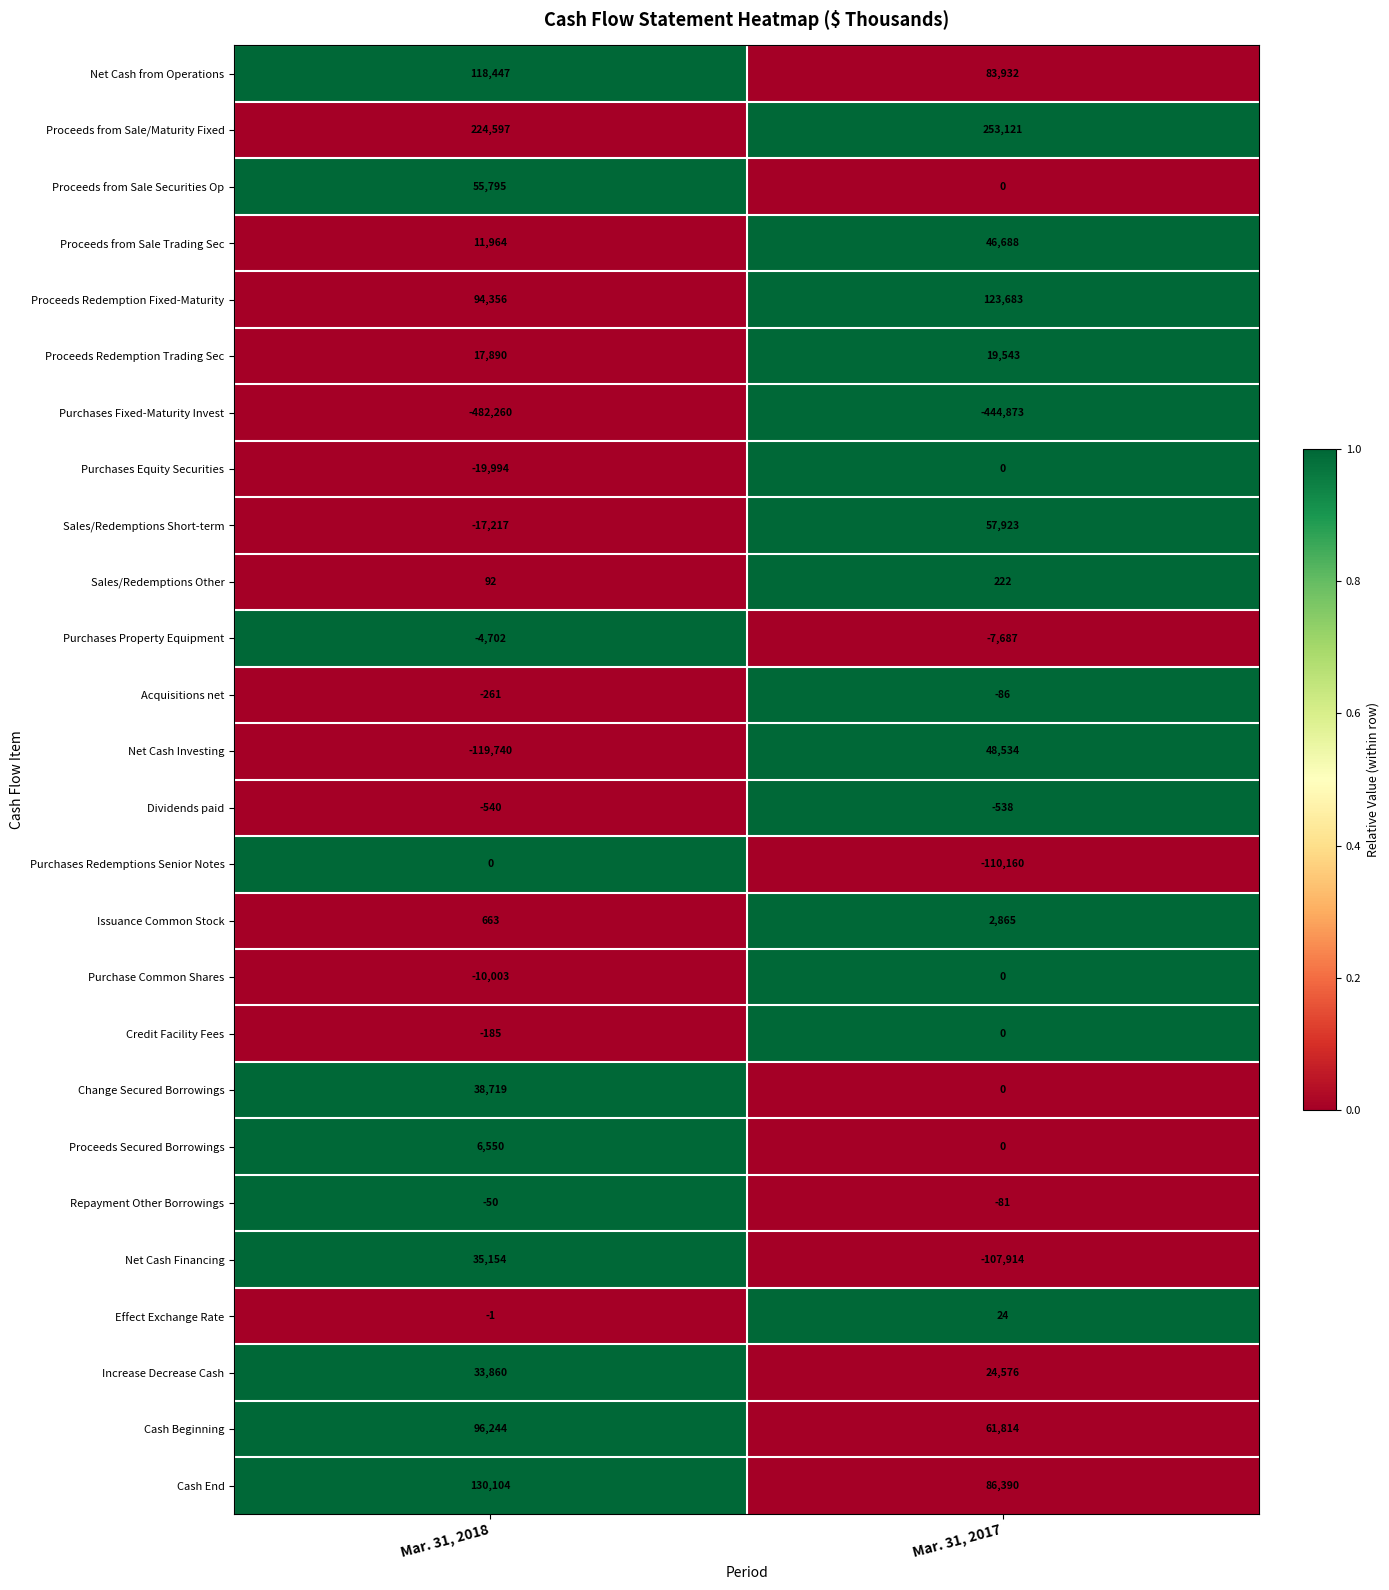

Where is Sales/Redemptions Short-term nearest to the value 20353?

Mar. 31, 2018